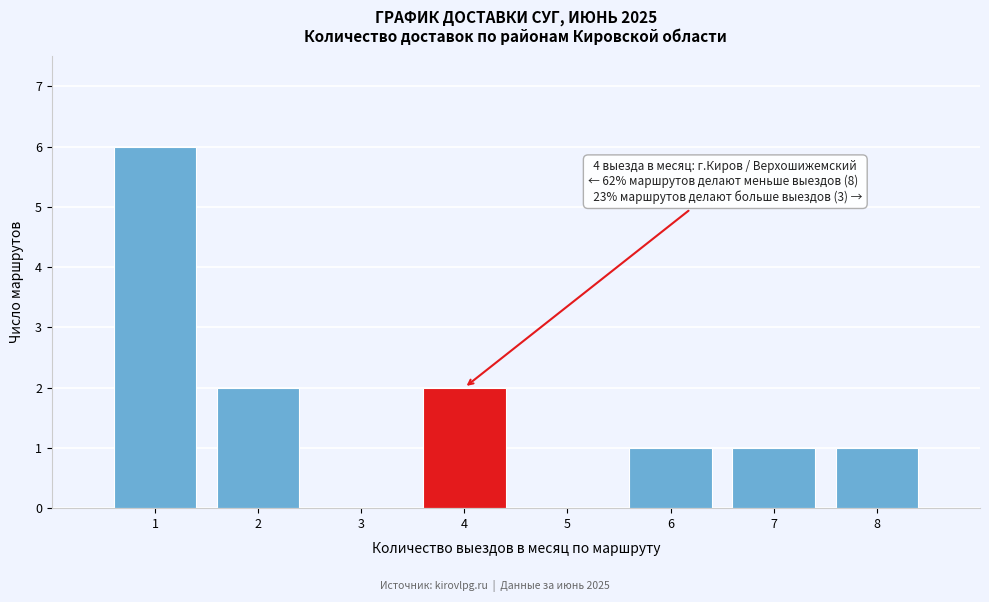

Reading right to left, transcribe all the data shown in this chart.

8=1	7=1	6=1	5=0	4=2	3=0	2=2	1=6